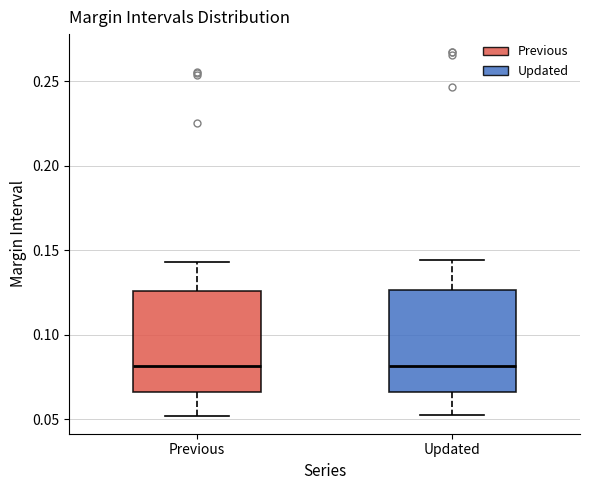

Reading left to right, transcribe this box plot: for each box, give where its median line is, the range the box spans, and where its two whiskers end, as read against the y-axis. The values are not printed on the chart, so give them approximately, as read against the axis.

Previous: median 0.080, box 0.065 to 0.125, whiskers 0.050 to 0.145
Updated: median 0.080, box 0.065 to 0.125, whiskers 0.050 to 0.145